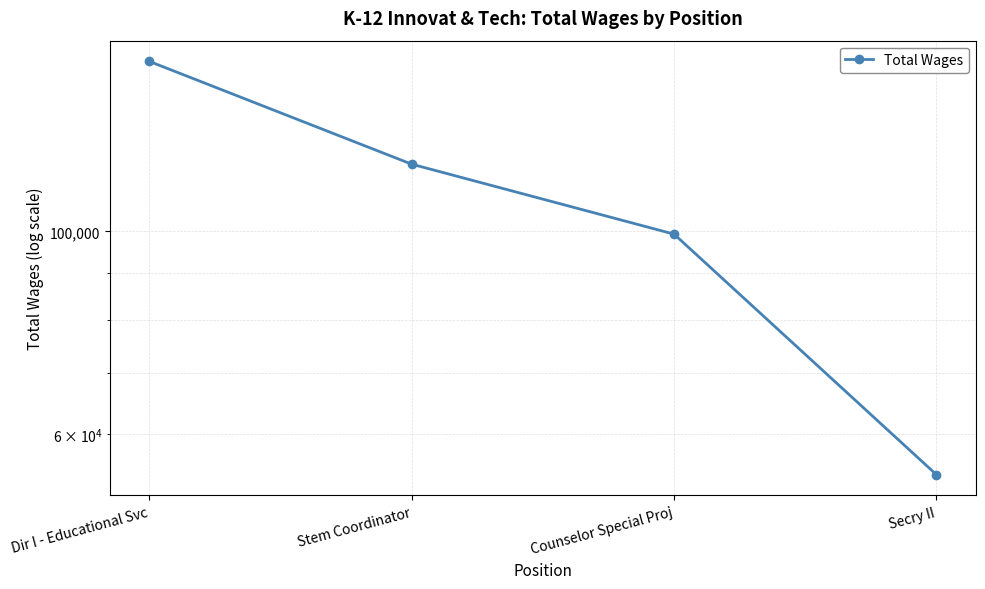

Which category has the lowest value across all series?

Secry II